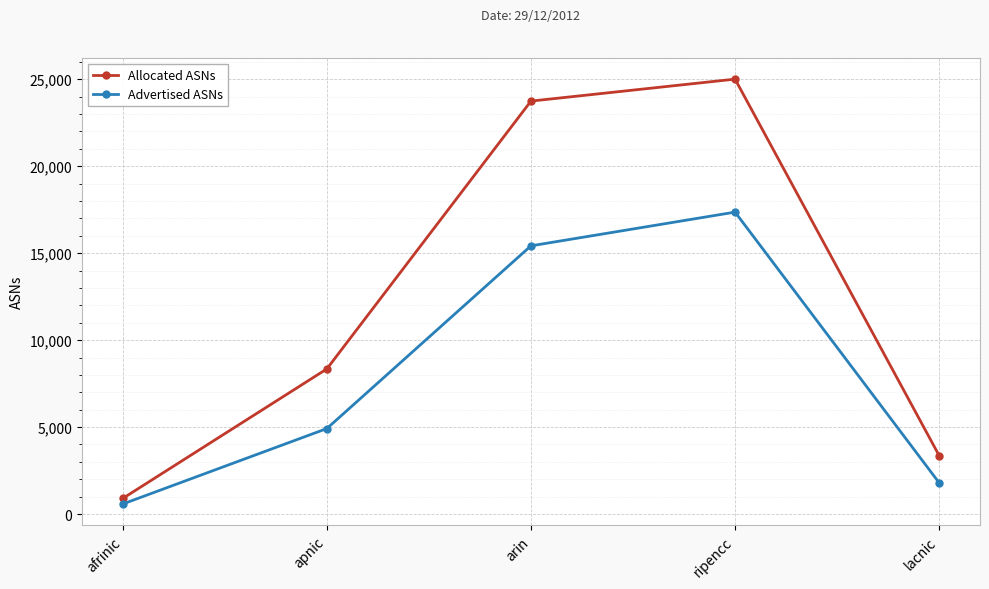

True or false: Advertised ASNs and Allocated ASNs intersect in this chart.

False